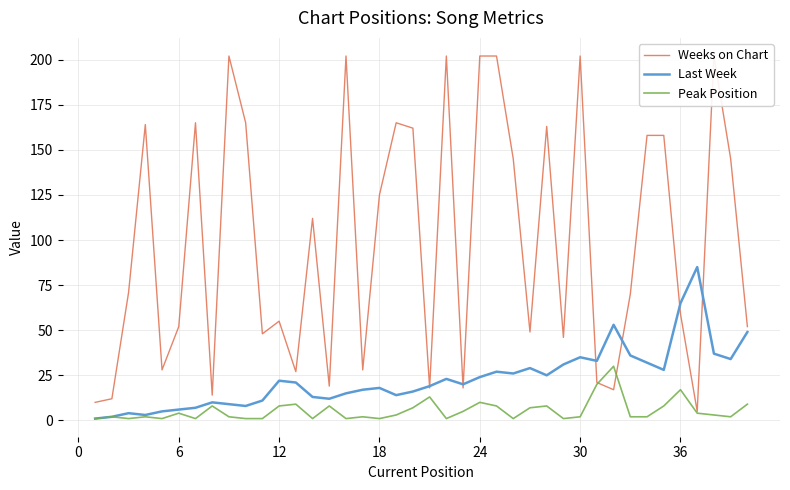

At how many categories does at least one series exceed 72?

20